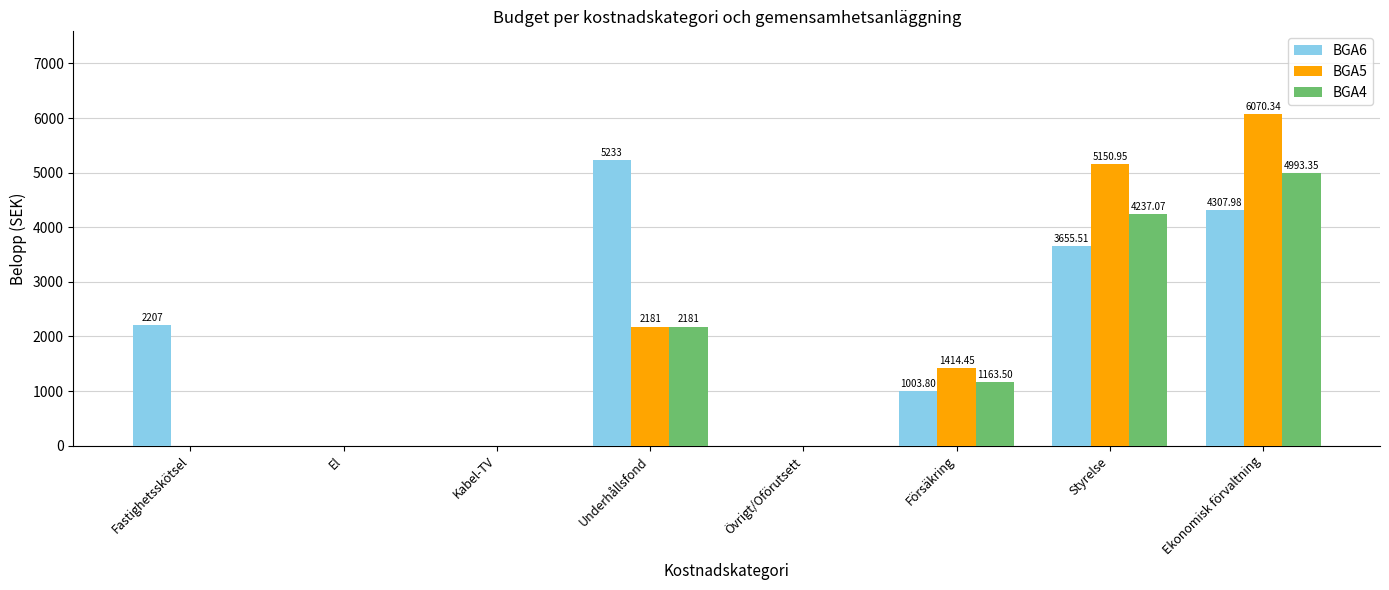

At which label is BGA5 closest to 3035?

Underhållsfond